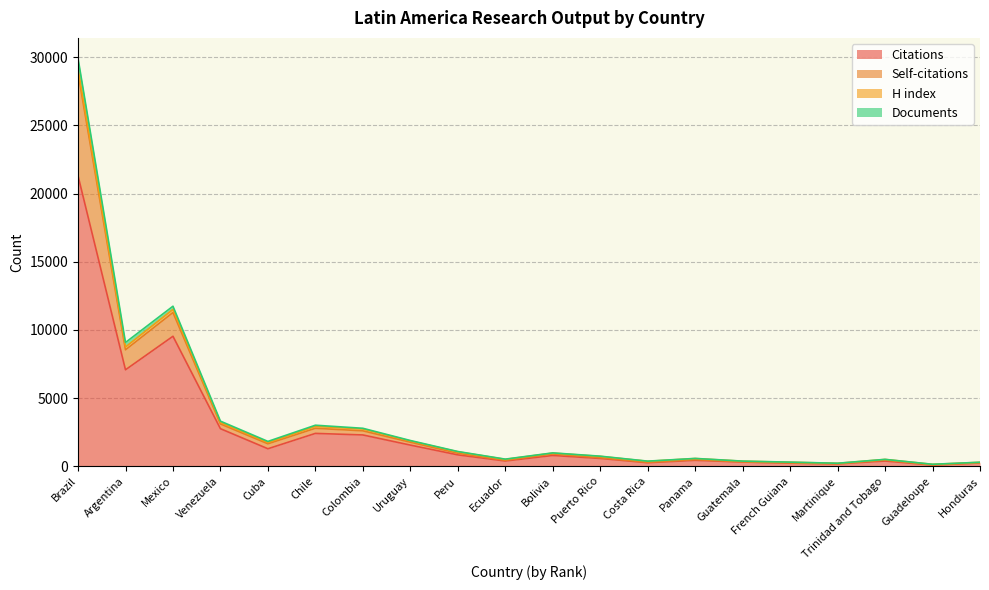

How many interior local peaks does the Documents series have?

5